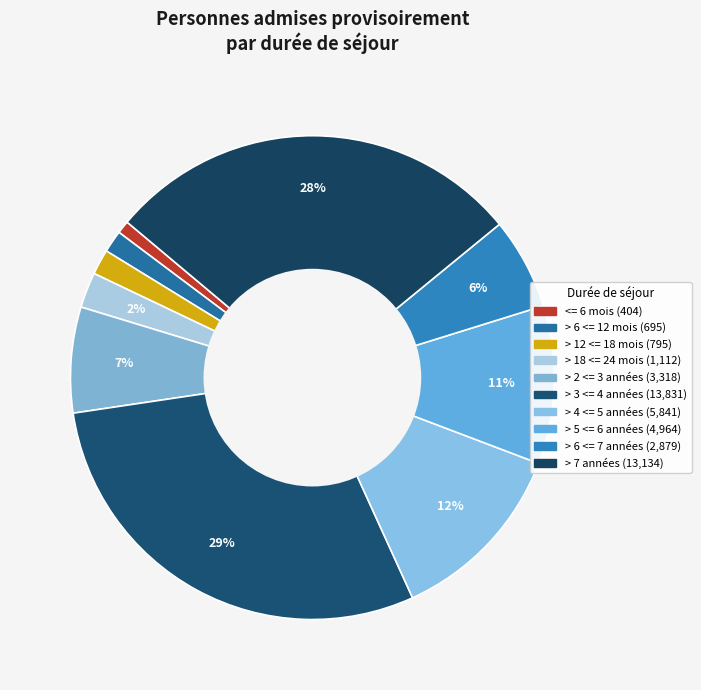

Is > 6 <= 7 années the majority of the pie?

No